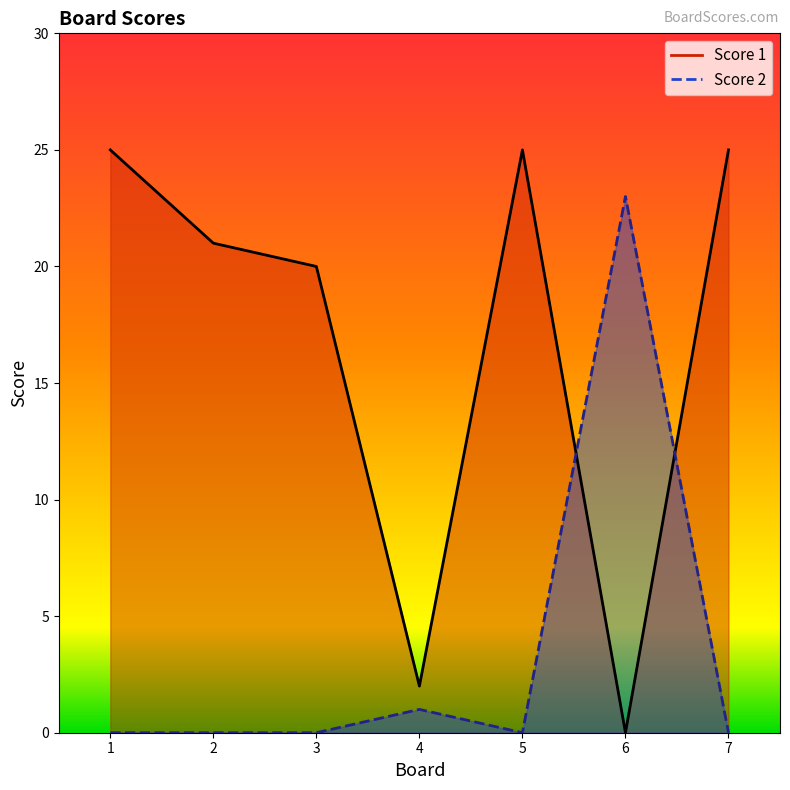

True or false: Score 1 and Score 2 cross at least once.

True